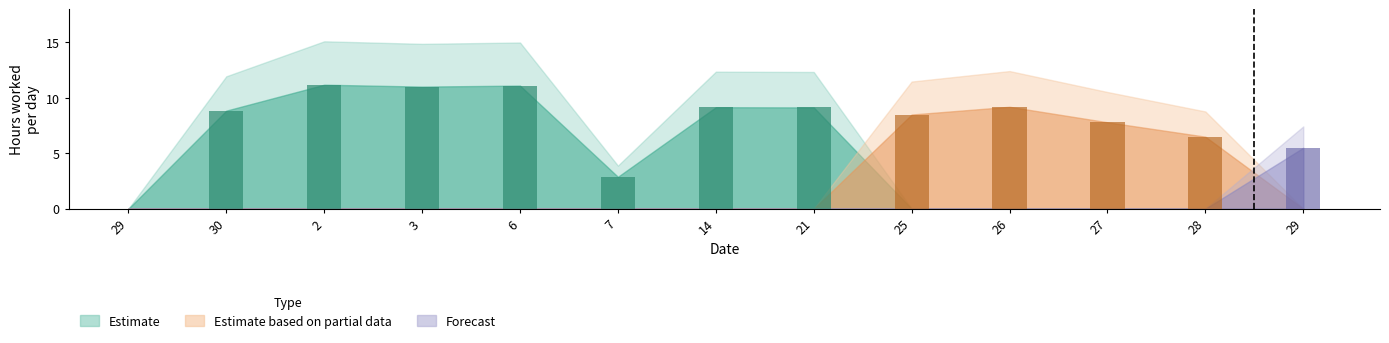

What is the maximum value for Estimate?

11.2